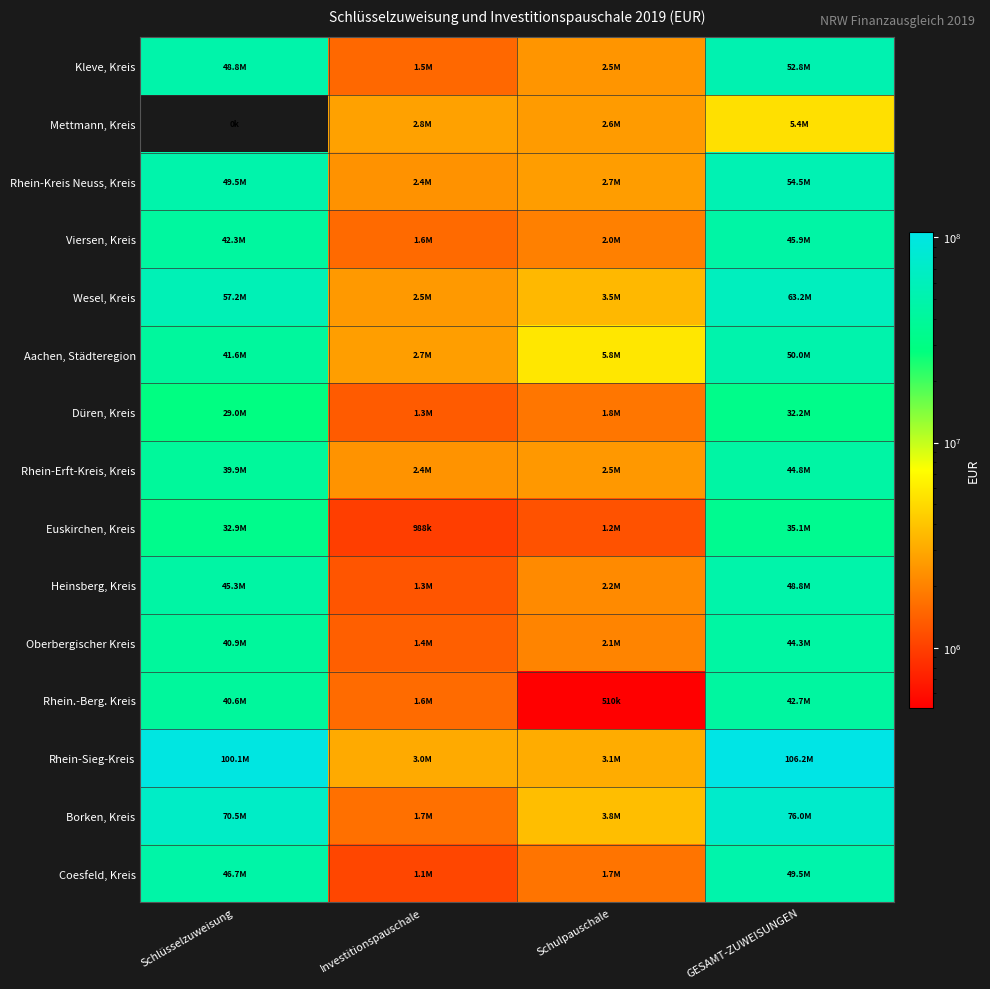

At which category is the sum across all series the highest?

GESAMT-ZUWEISUNGEN